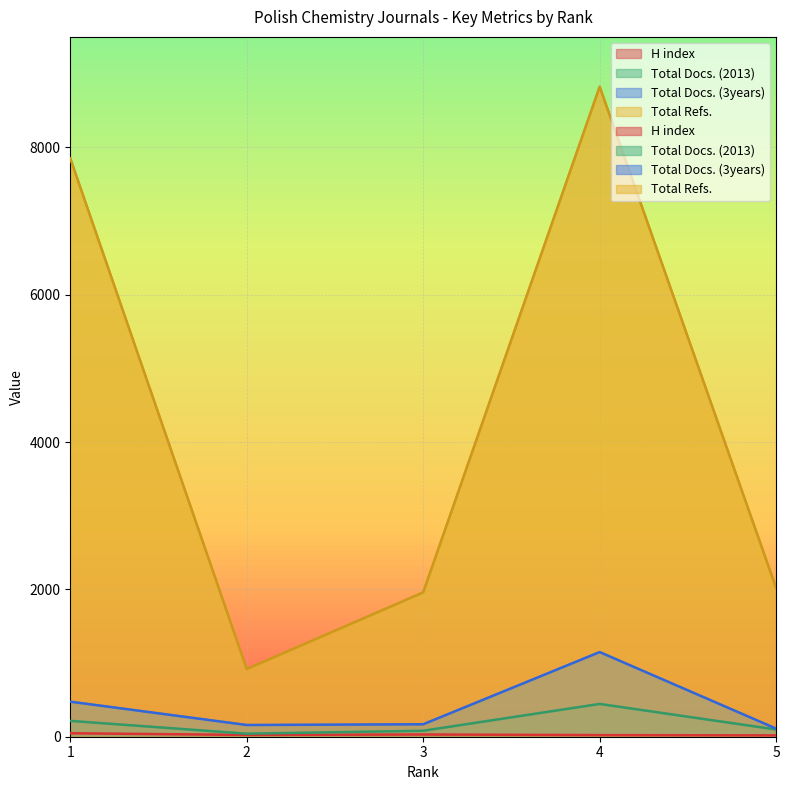

Between 2 and 3, which is larger?

3